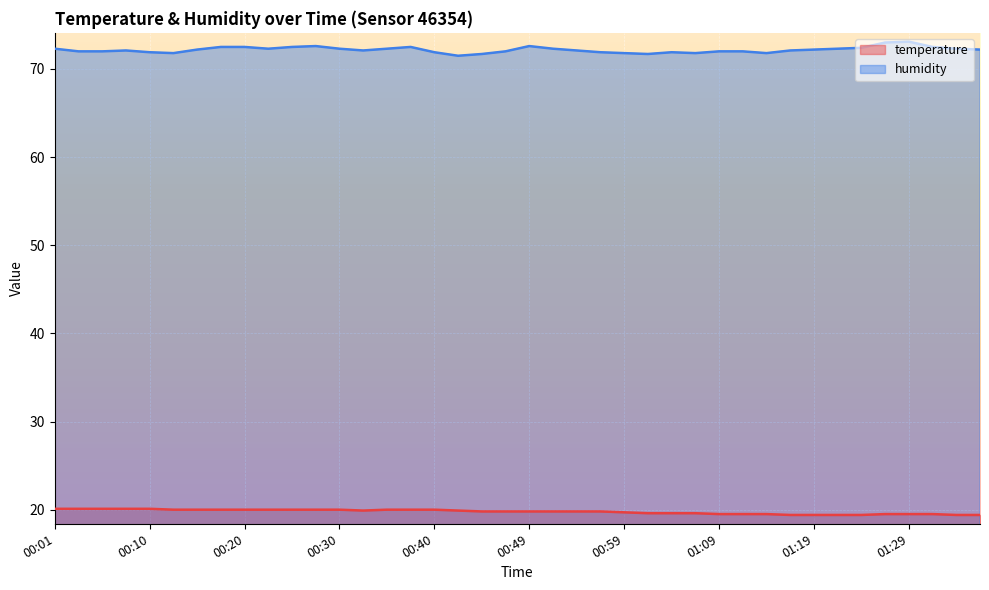

What is the spread (max minus min) of values at 01:19?

52.8